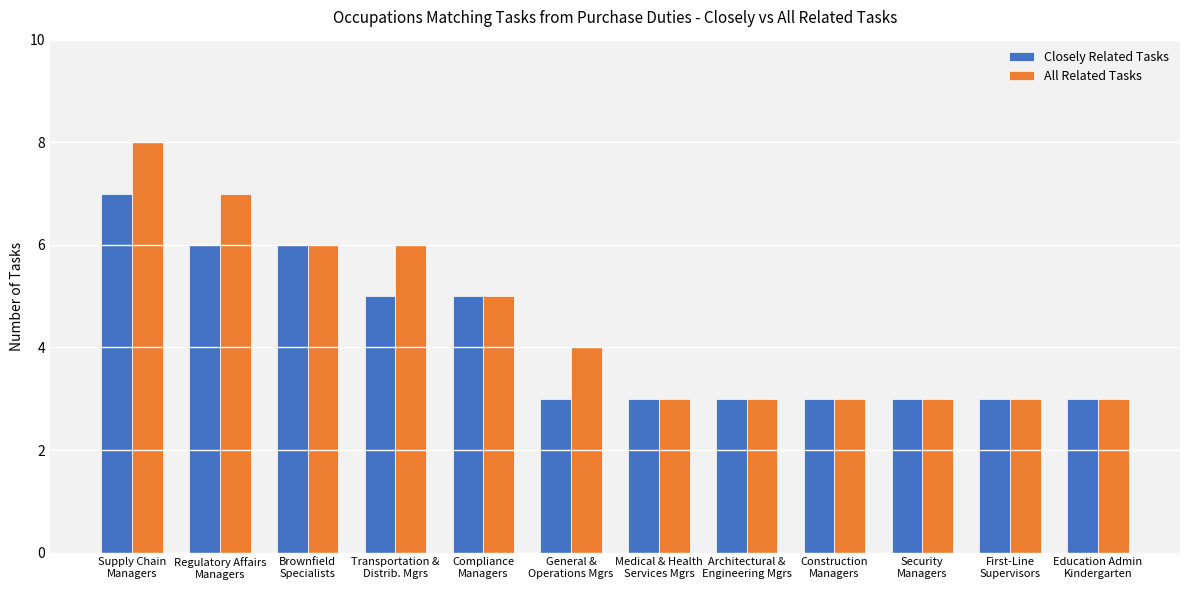

Does the chart contain any negative values?

No